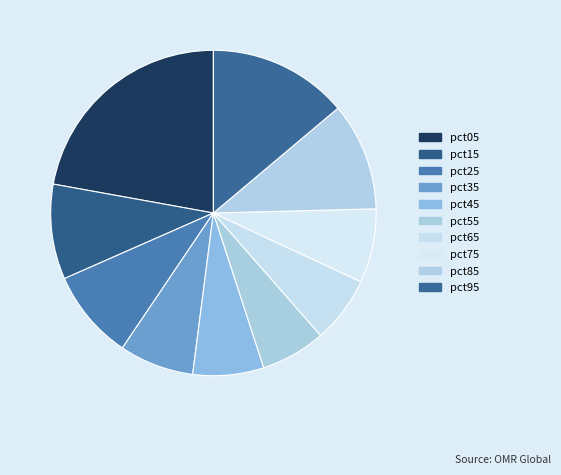

Count the number of slices in the pie.

10